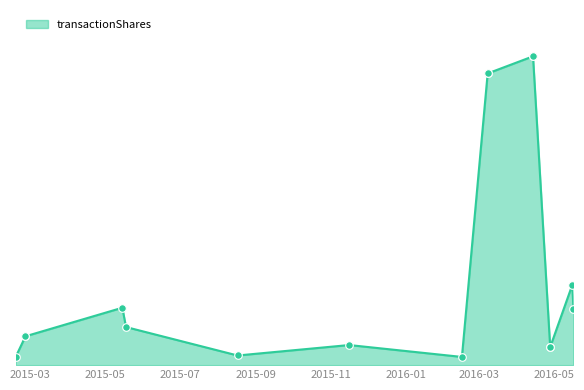

Approximately how many times larger is the value at 2016-04-28 compared to 2016-05-17?

0.3